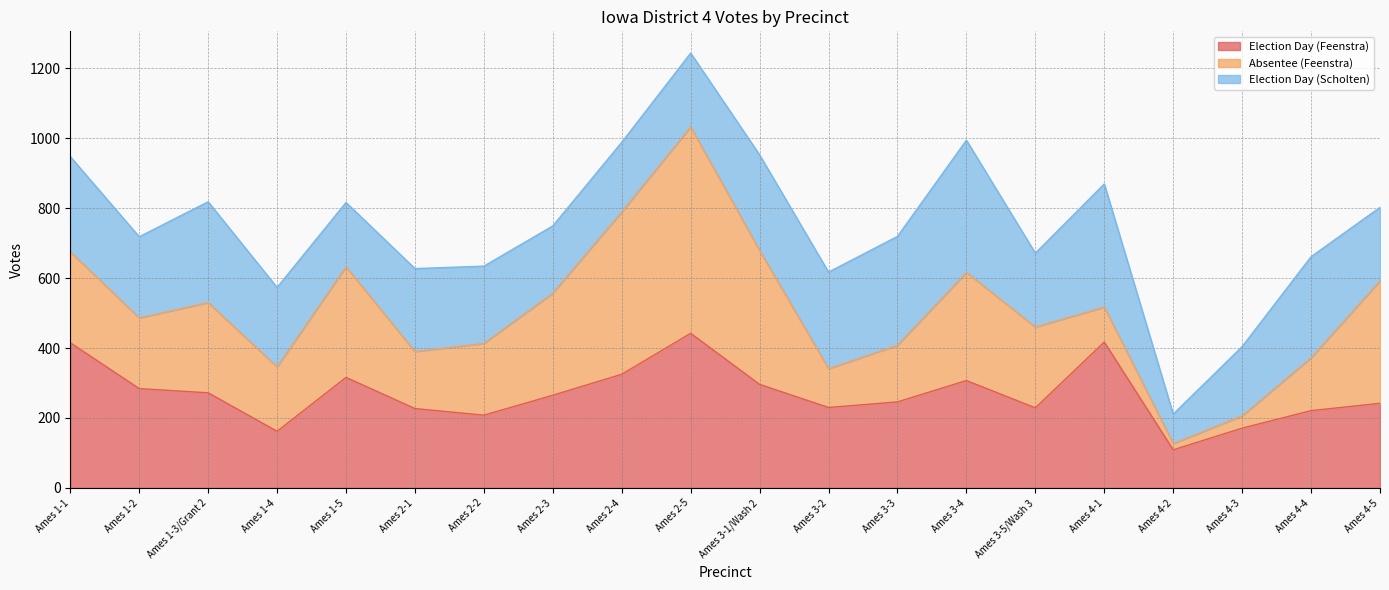

Which has a higher value, Ames 4-2 or Ames 1-2?

Ames 1-2